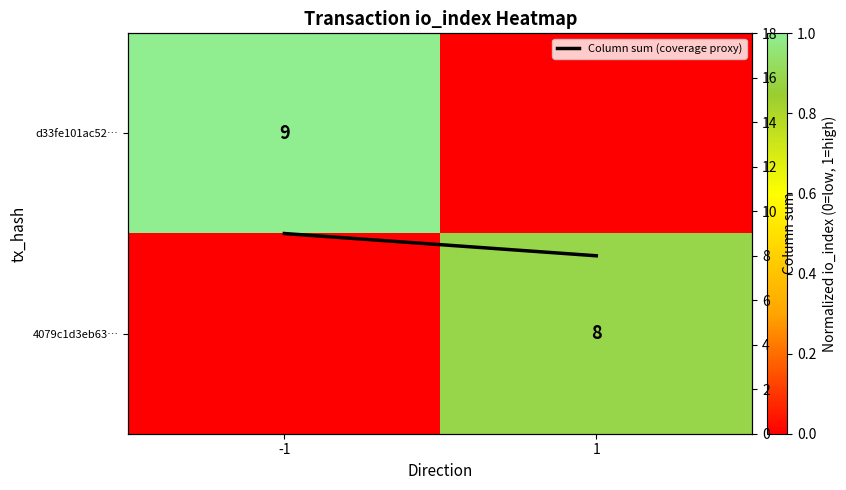

What is the greatest value displayed?

9.0